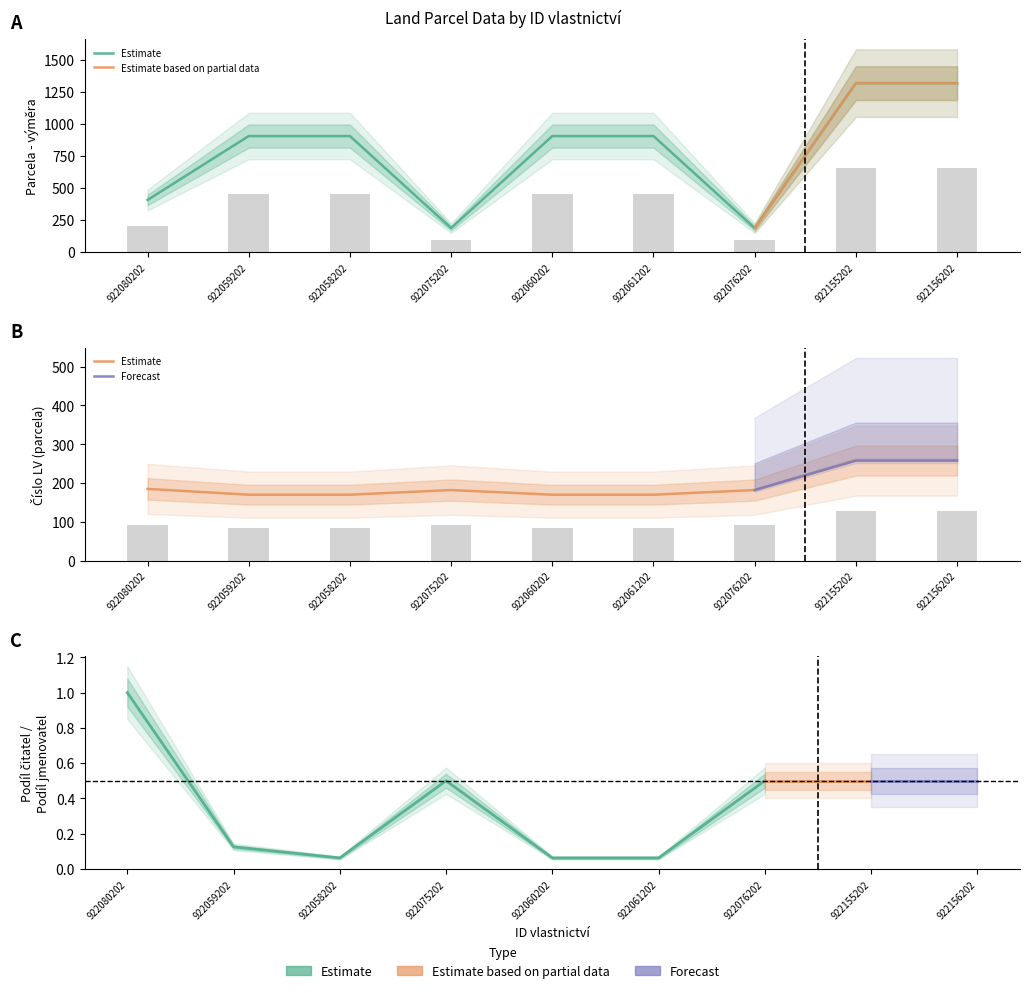

Reading right to left, what are all the values shown in this chart?

Parcela - výměra: 922156202=1316	922155202=1316	922076202=187	922061202=904	922060202=904	922075202=187	922058202=904	922059202=904	922080202=406
Číslo LV (parcela): 922156202=258	922155202=258	922076202=182	922061202=170	922060202=170	922075202=182	922058202=170	922059202=170	922080202=185